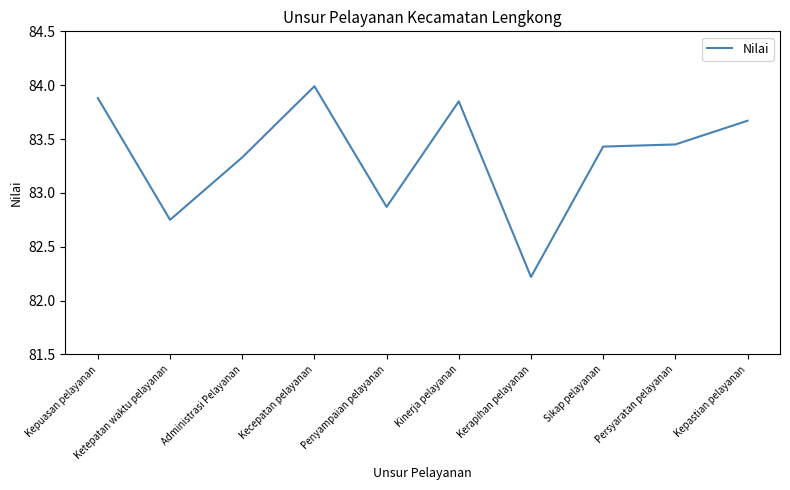

Where is the first local maximum?

Kecepatan pelayanan